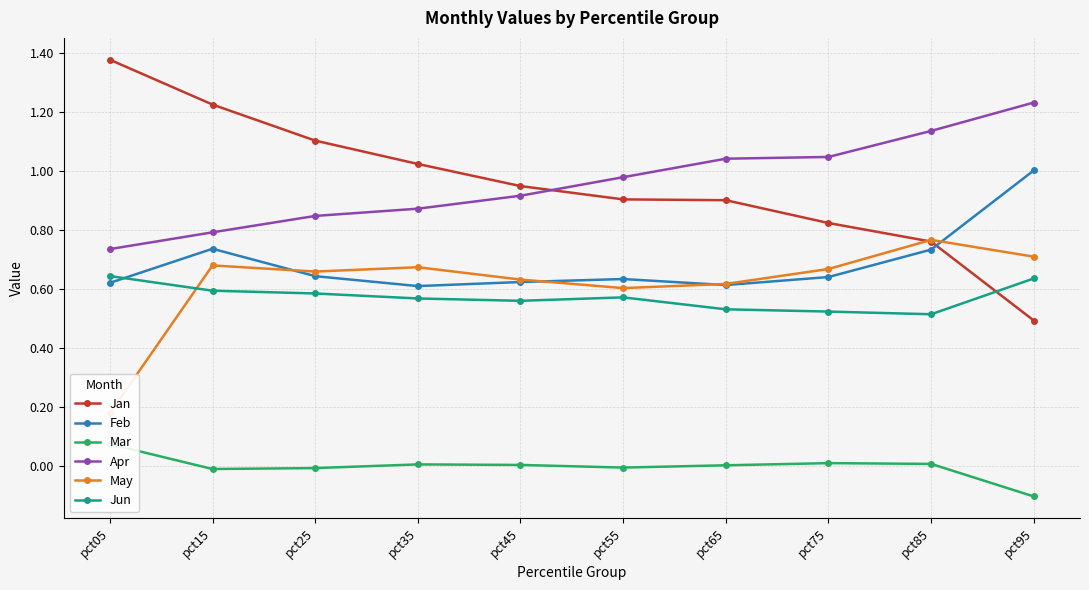

Is it true that Feb equals 0.6 at pct75?

True